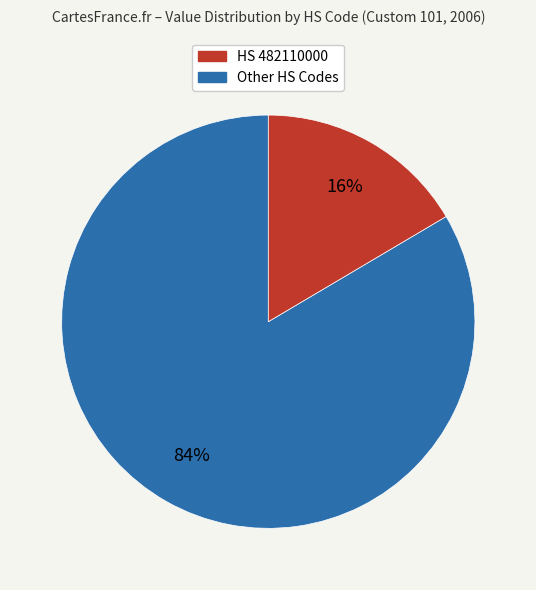

Count the number of slices in the pie.

2